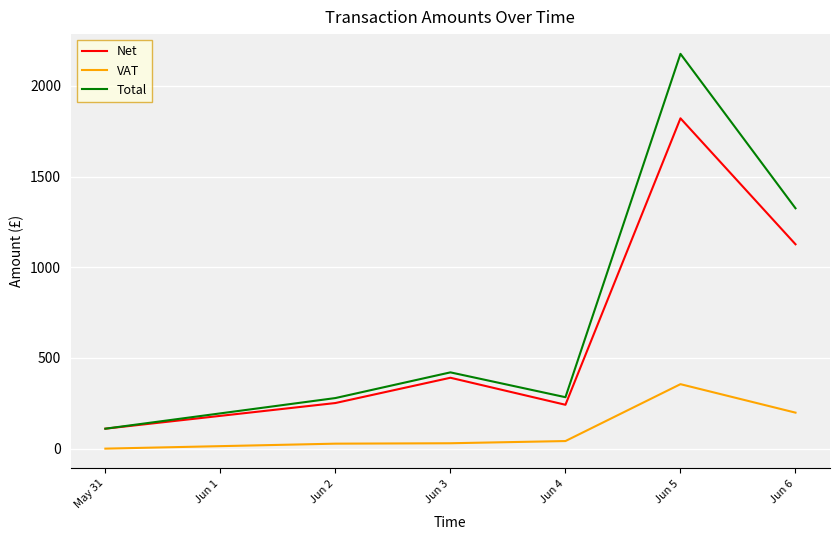

Between Jun 3 and Jun 6, which series saw the biggest shift?

Total